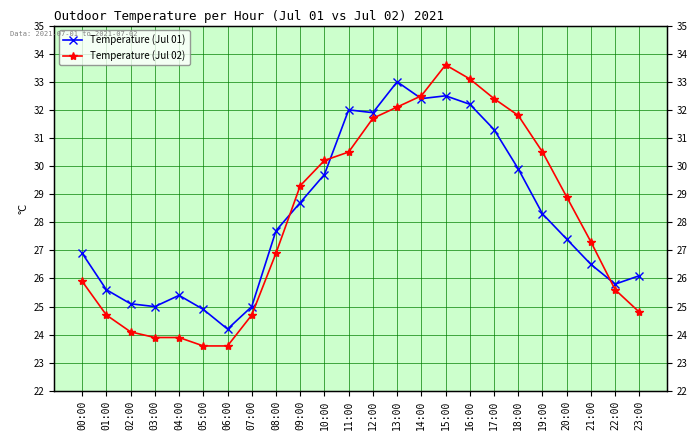

How many intersections are there between Temperature (Jul 02) and Temperature (Jul 01)?

4